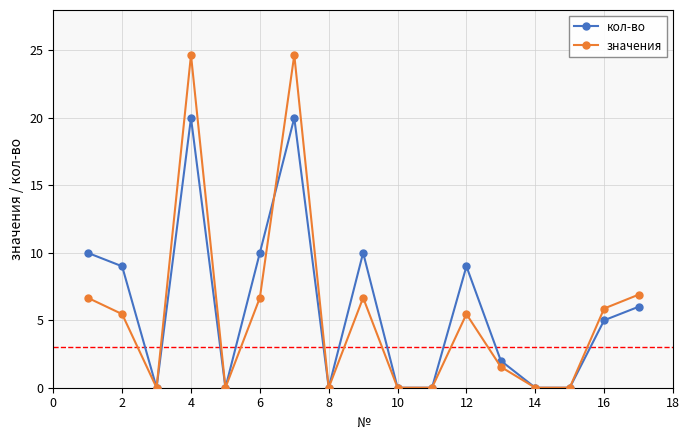

What is the value of the кол-во point at the 12th from the left?

9.0